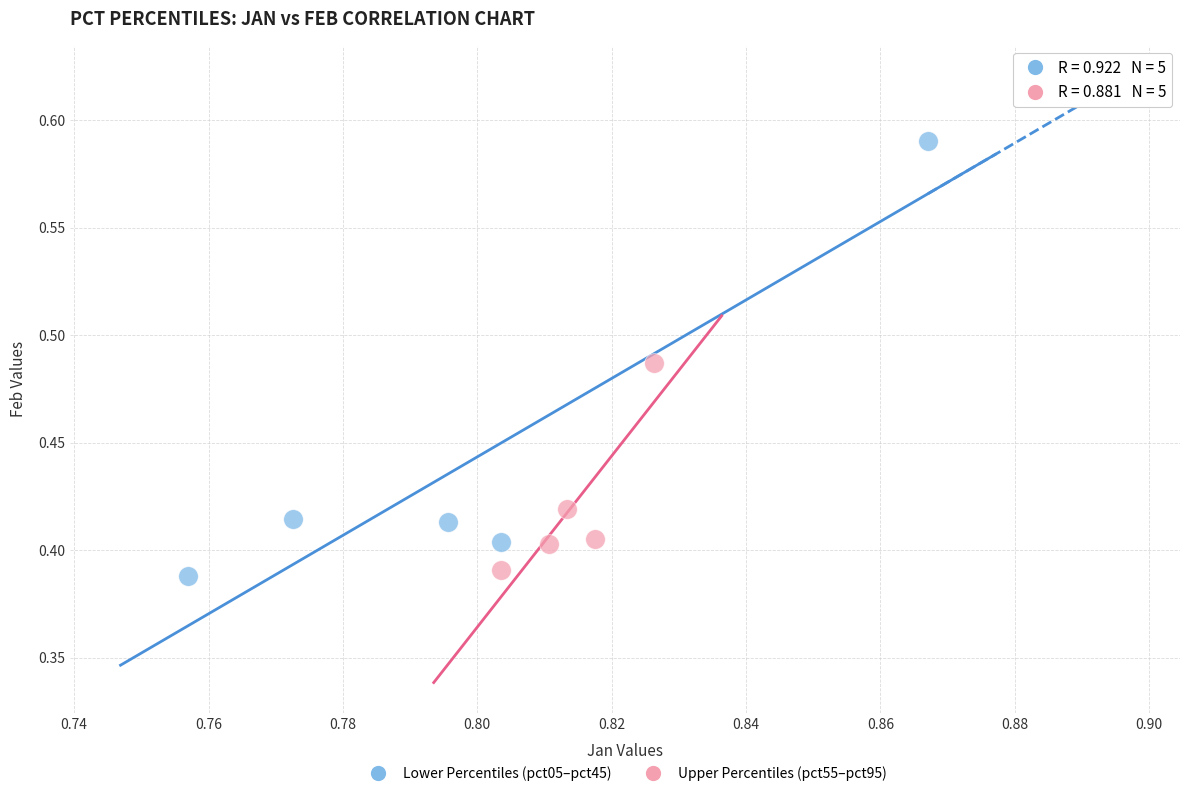

Which series has the largest Y range (max minus min)?

Lower Percentiles (pct05–pct45)